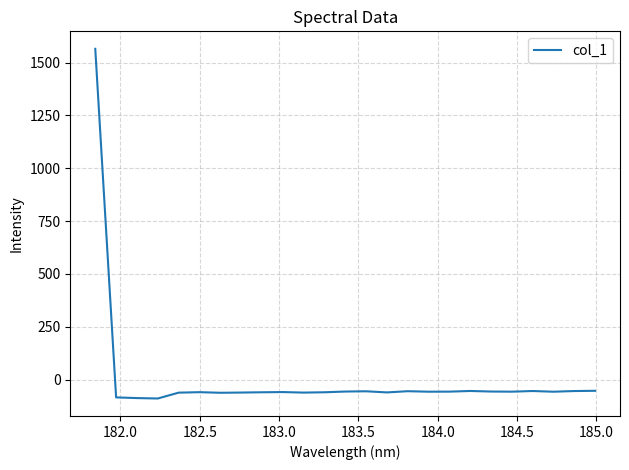

What is the smallest value displayed?

-89.6